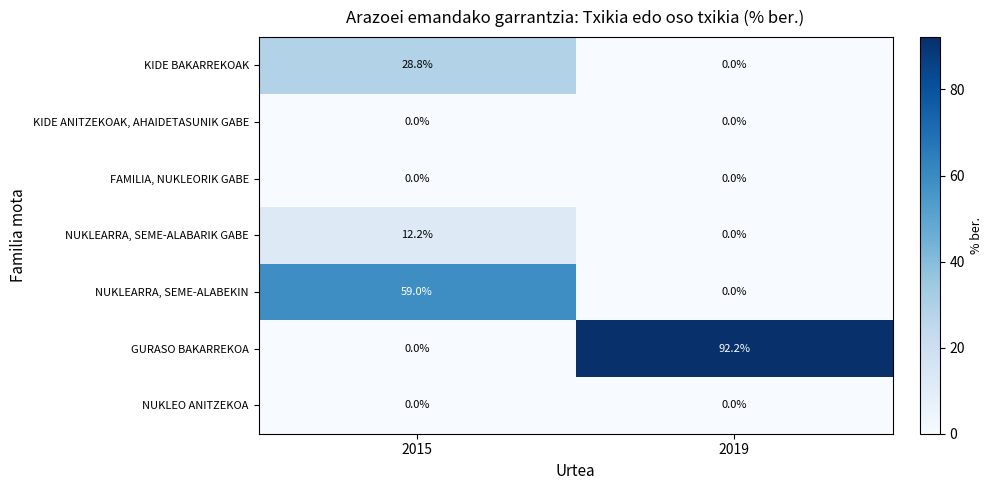

What is the difference between the maximum and minimum values in the KIDE BAKARREKOAK series?

28.8